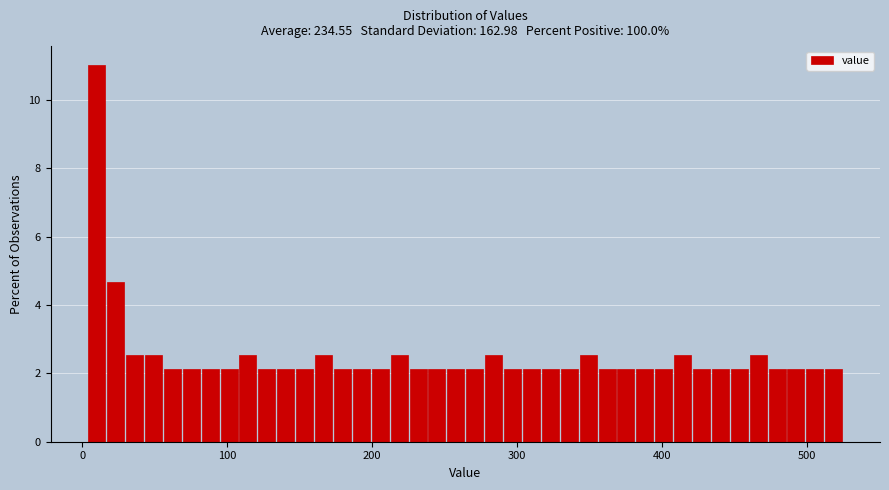

Read against the x-axis, roughly where is the centre of the tallest bar?

10